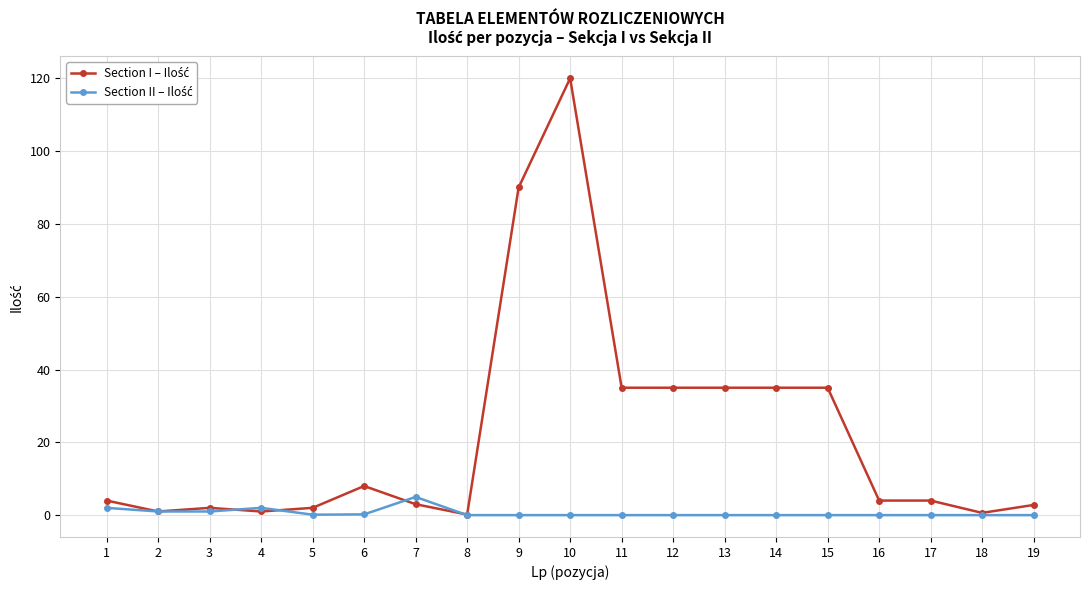

At which category is the sum across all series the highest?

10